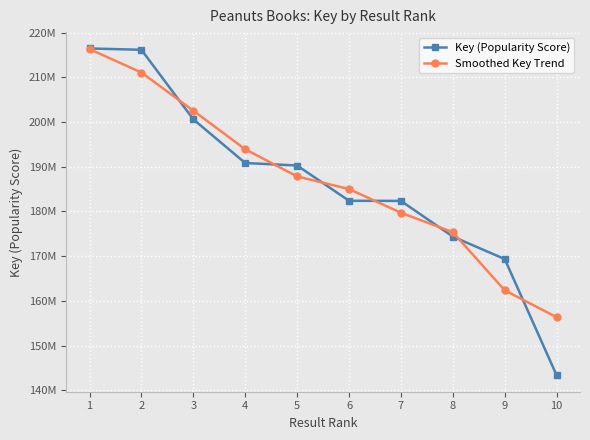

What are all the series names shown in the legend?

Key (Popularity Score), Smoothed Key Trend